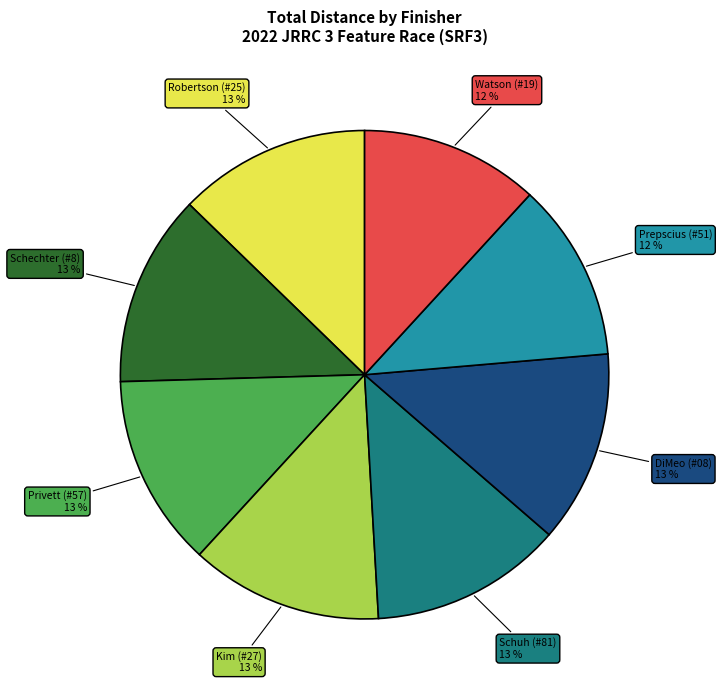

To the nearest percent, what is the average slice percentage?

12%